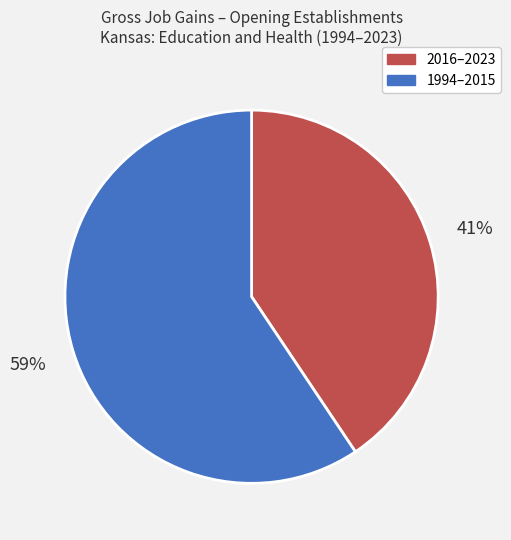

Does any single category account for the majority?

Yes